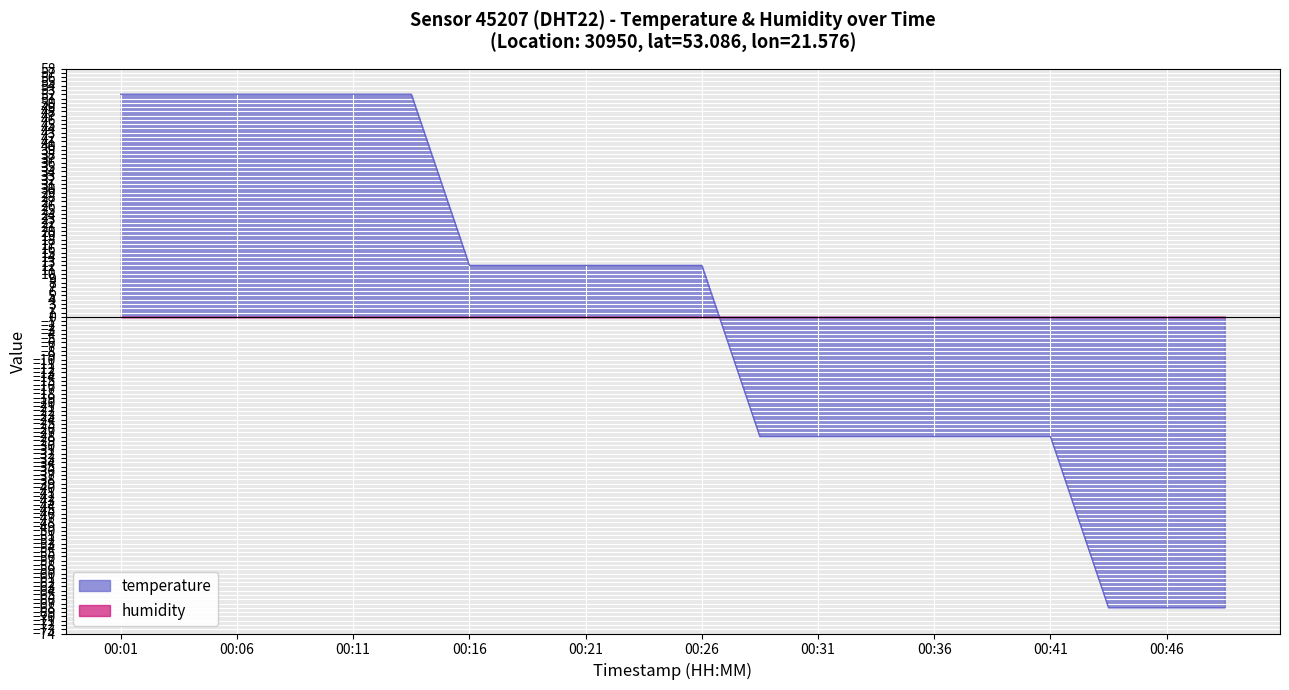

At which label is the value closest to -8?

00:16